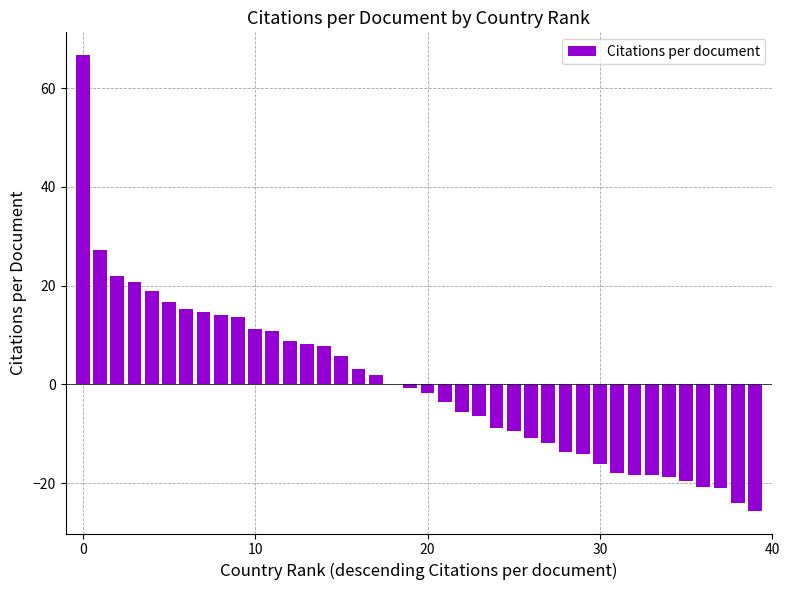

What is the maximum value shown in the chart?

66.7